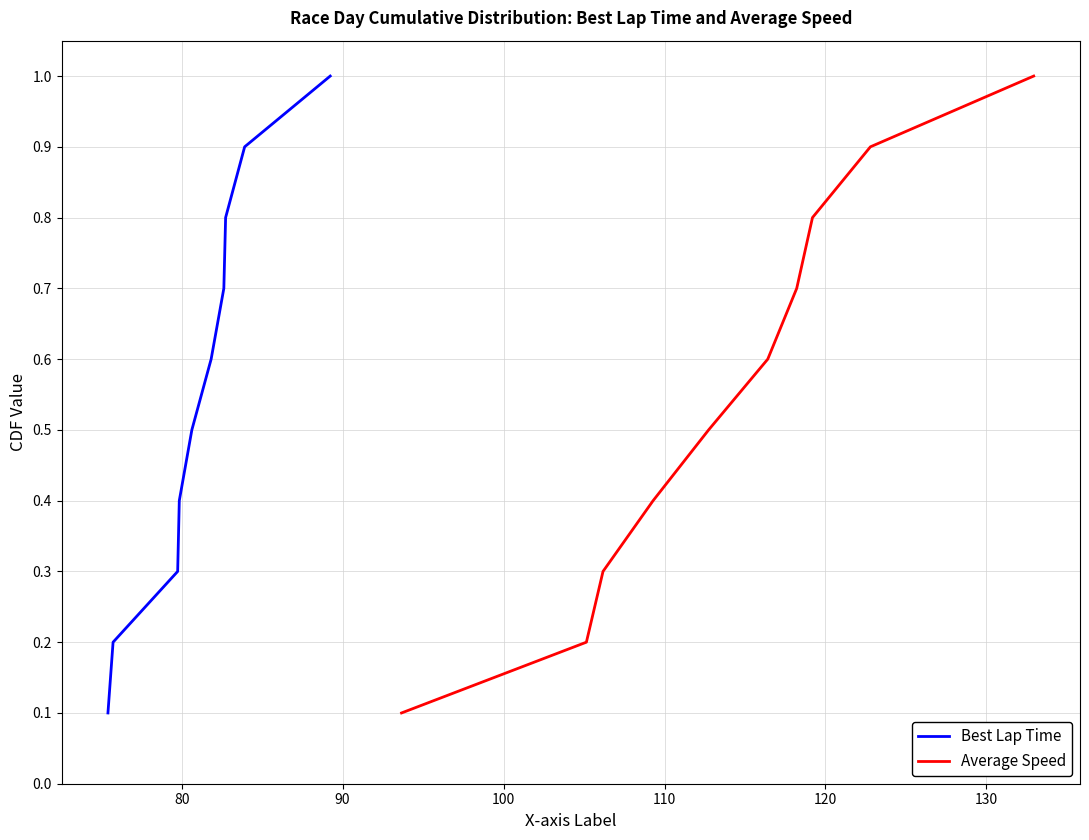

Rank the series by their maximum value, from highest to lowest.

Best Lap Time, Average Speed